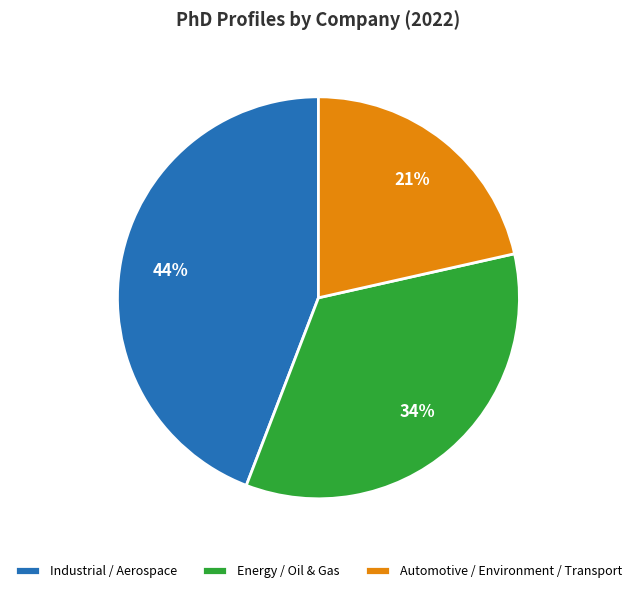

What percentage is the Industrial / Aerospace slice, to the nearest percent?

44%